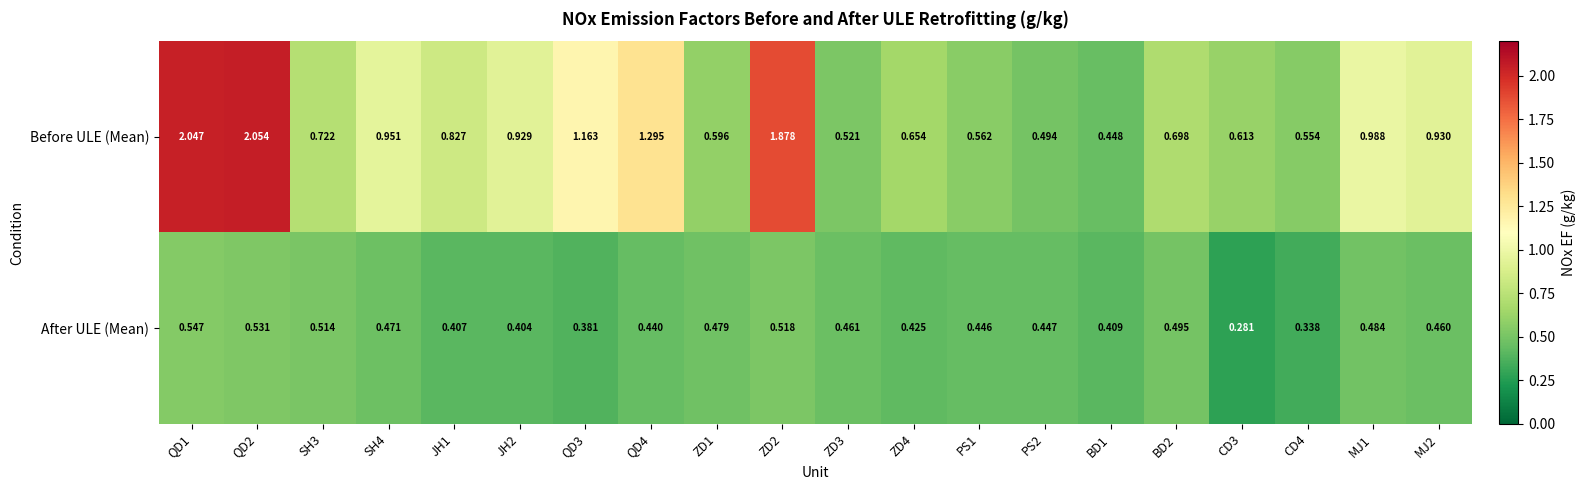

List the series in order of their peak value, highest first.

Before ULE (Mean), After ULE (Mean)